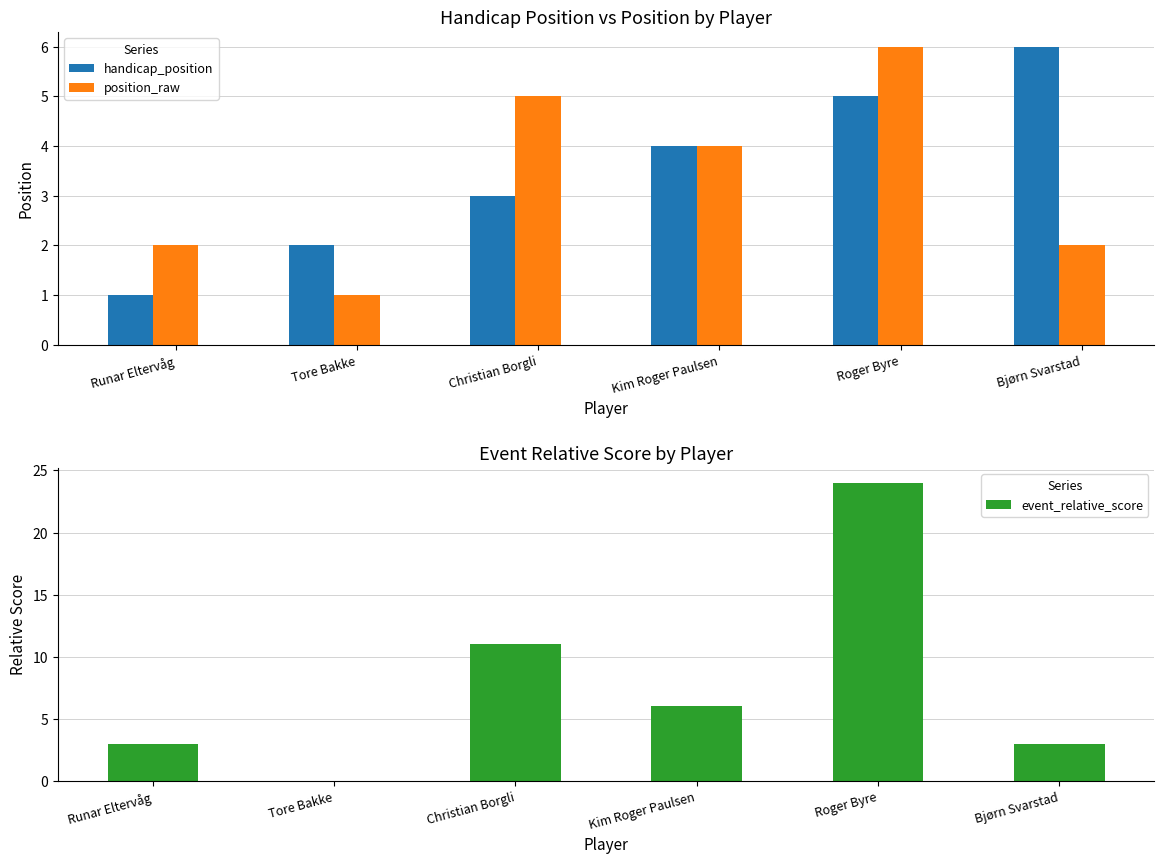

What is the greatest value displayed?

24